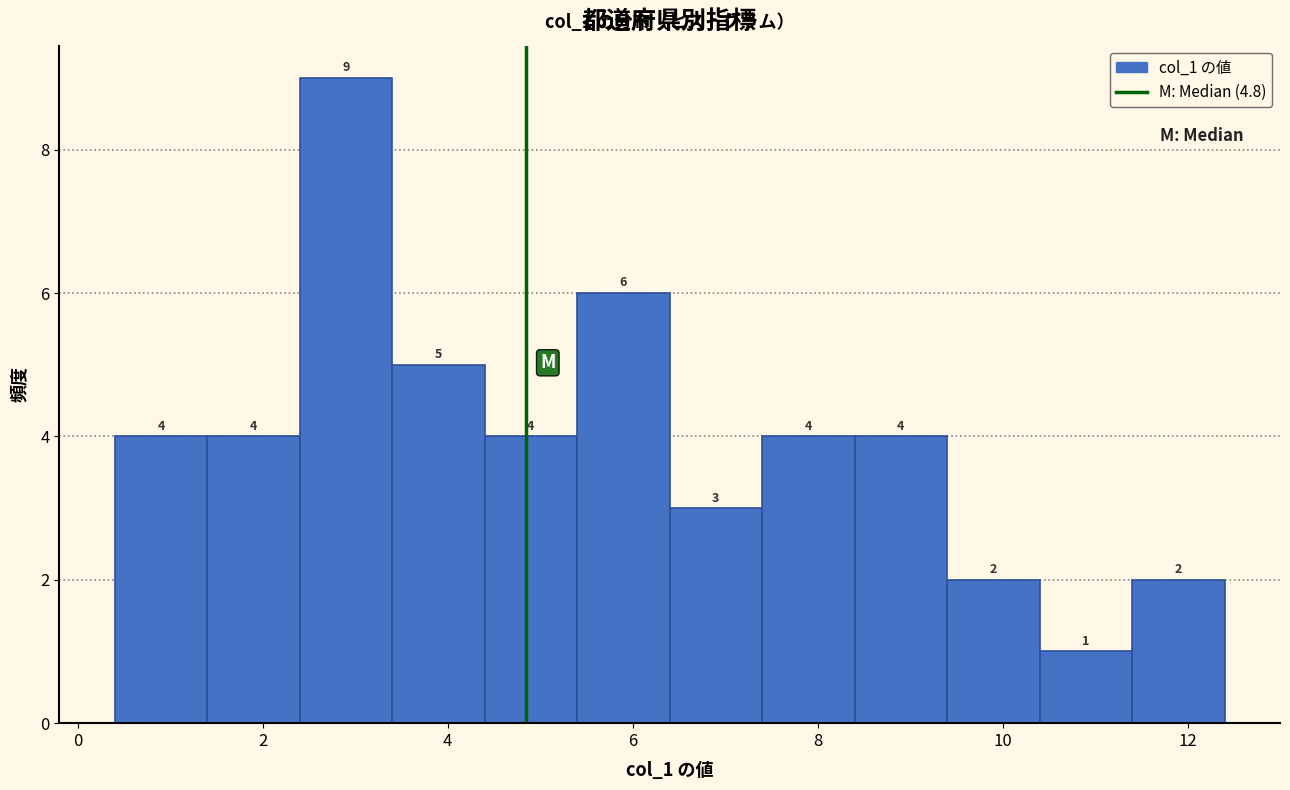

Which range on the x-axis has the tallest bar?

2.4 to 3.4